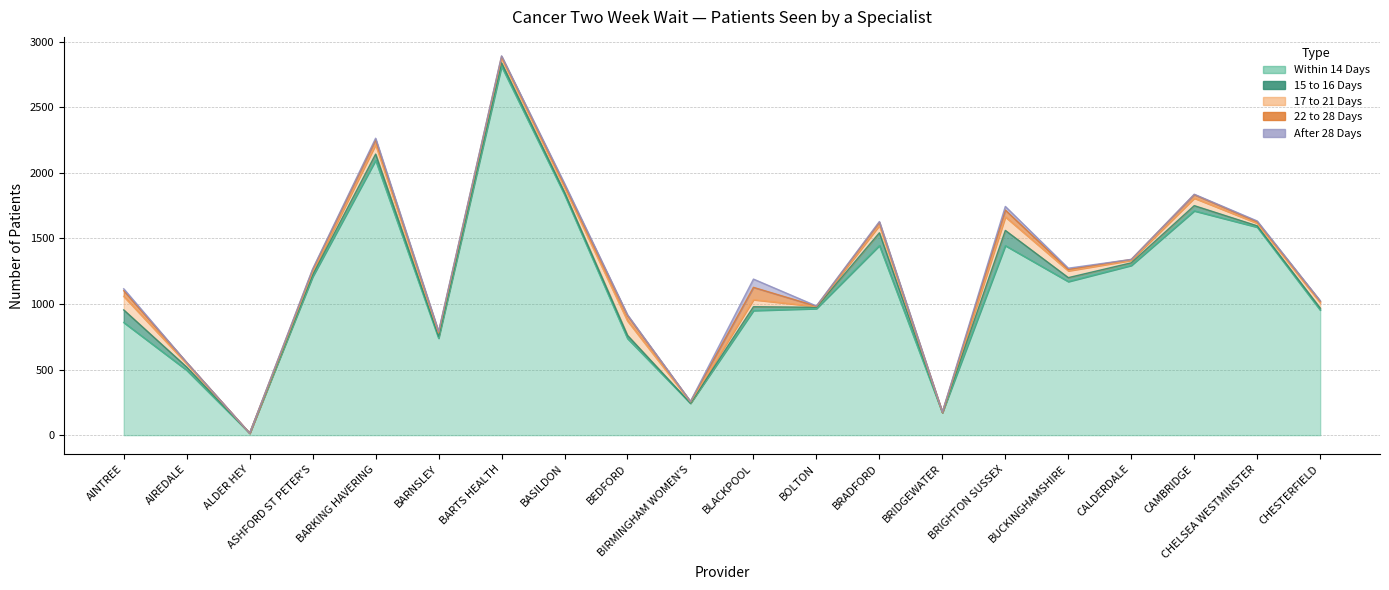

Where is the first local minimum for 15 to 16 Days?

ALDER HEY